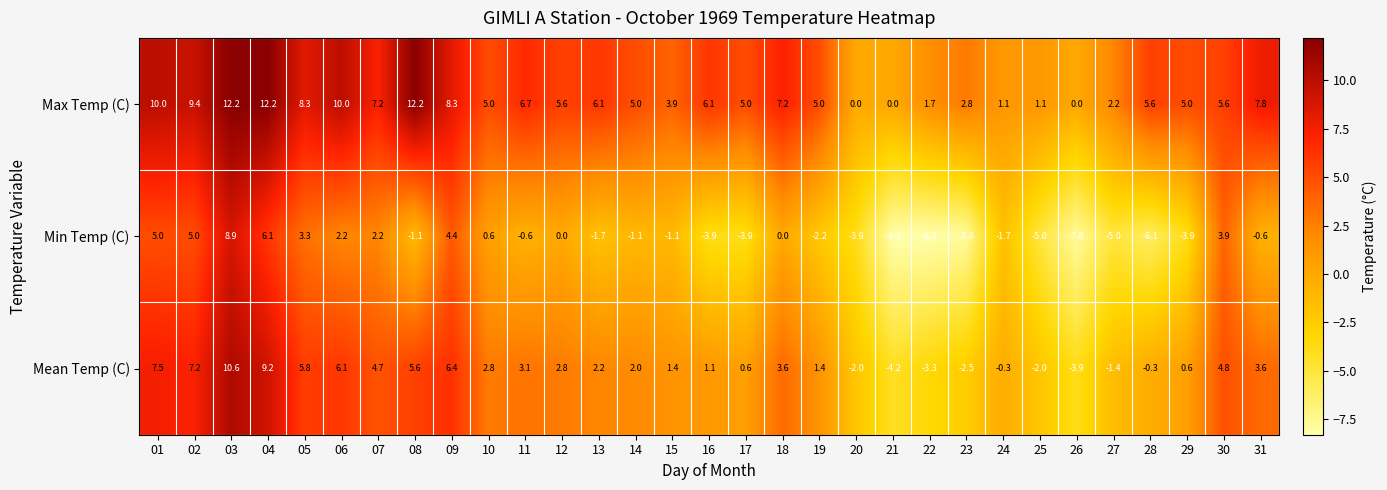

List the series in order of their overall mean, highest first.

Max Temp (C), Mean Temp (C), Min Temp (C)